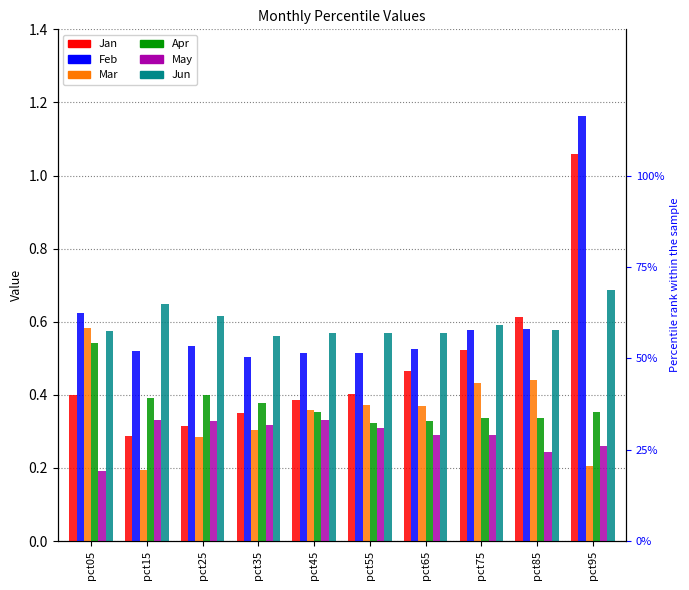

How many Jun values are between 0 and 1?

10